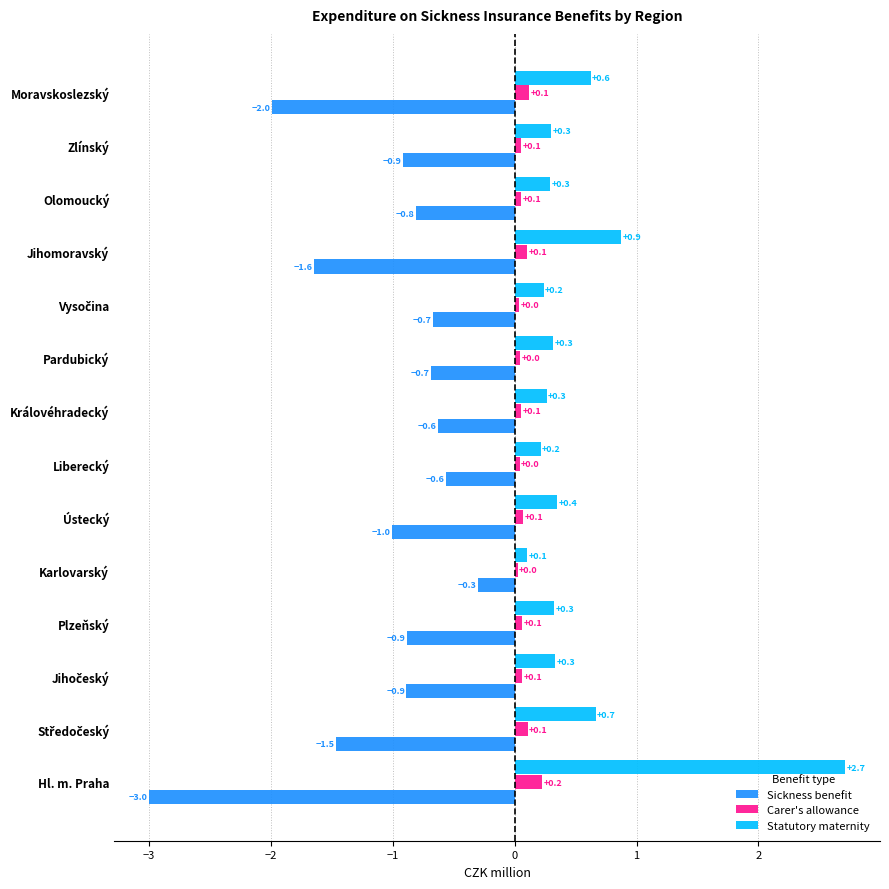

How many distinct data groups are displayed?

3